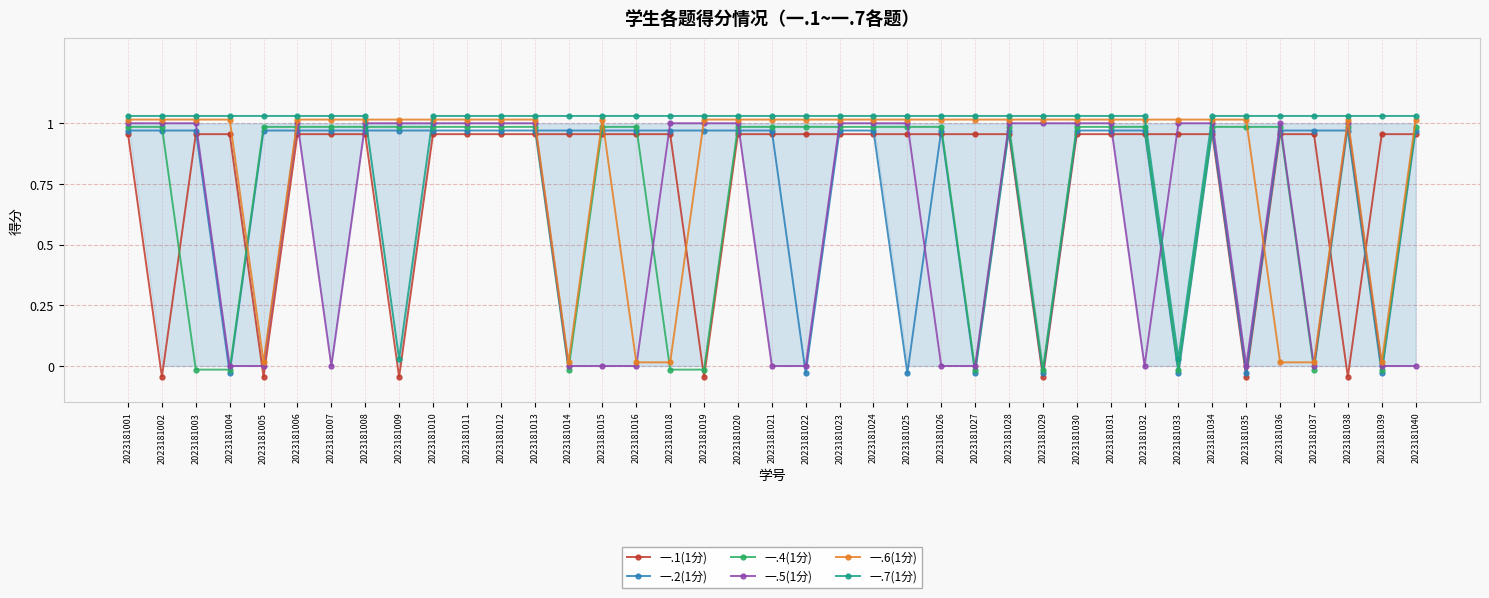

Is the value of 一.1(1分) at 2023181006 greater than the value of 一.7(1分) at 2023181021?

No